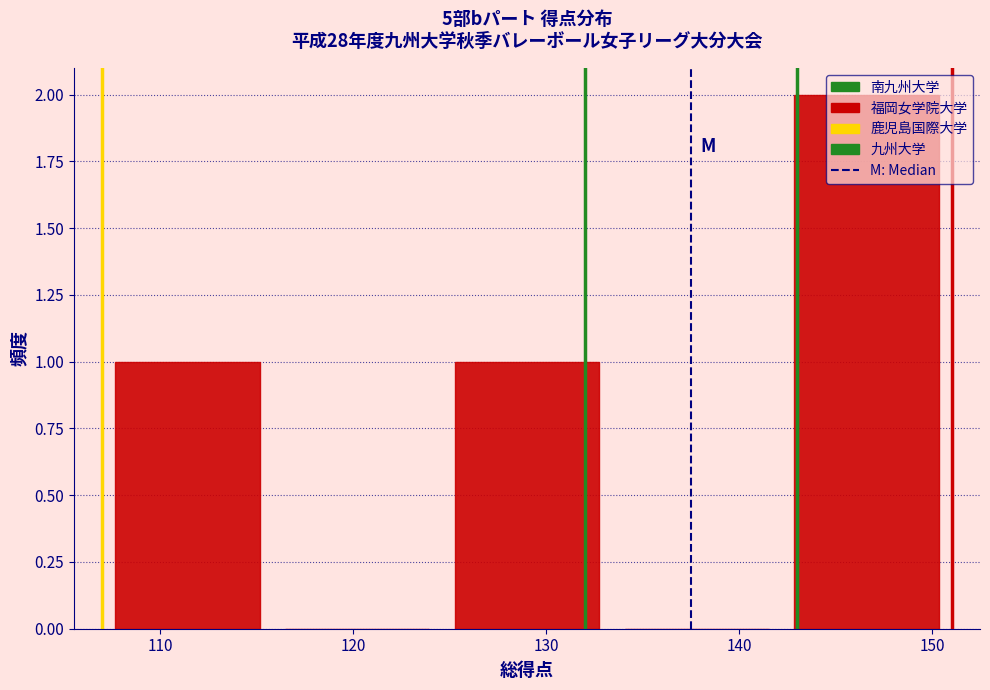

Reading left to right, list every bar in this chart as the range it spans on the x-axis followed by its height. Neither the bar edges nor the heights are printed on the chart, so give them approximately, as read against the axes.

107.0 to 115.8: 1
115.8 to 124.6: 0
124.6 to 133.4: 1
133.4 to 142.2: 0
142.2 to 151.0: 2